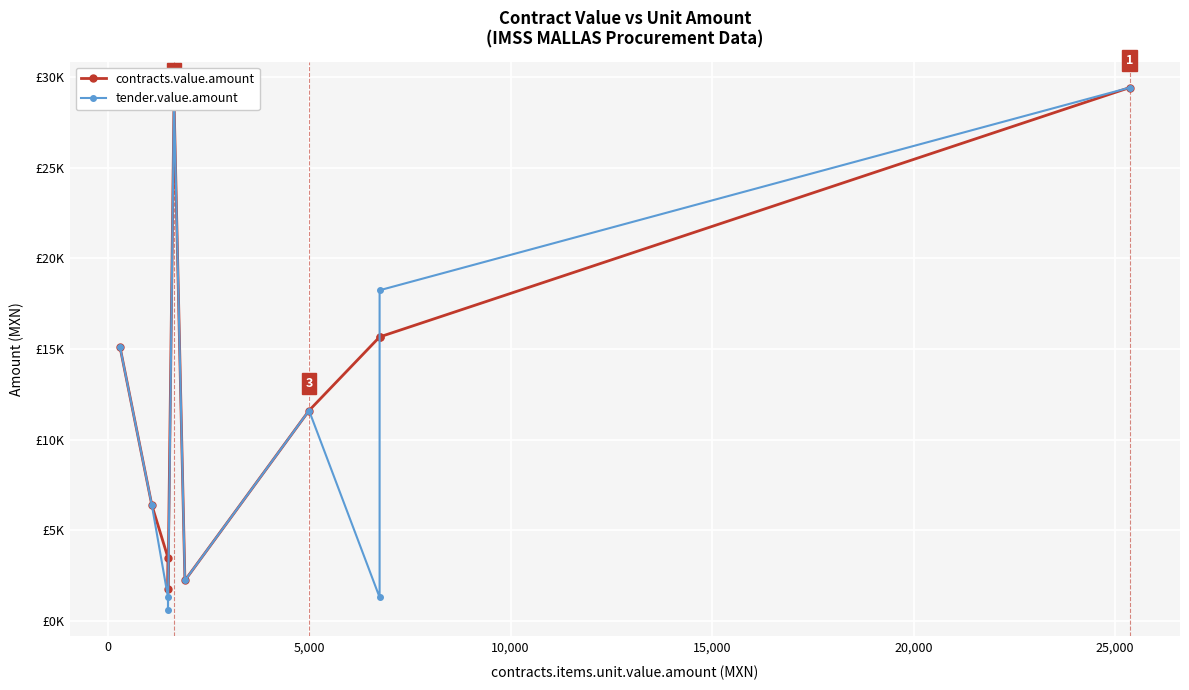

In contracts.value.amount, how many points are lower than both neighbors (excluding endpoints)?

2